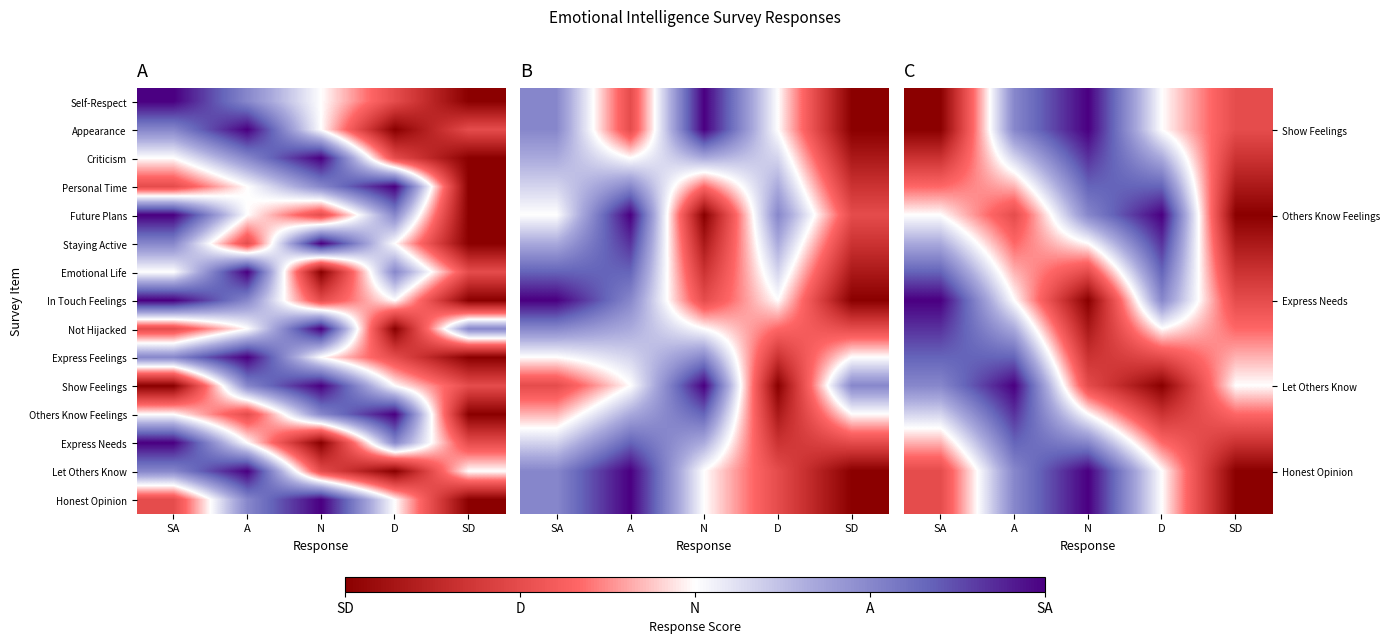

What is the minimum value shown in the chart?

1